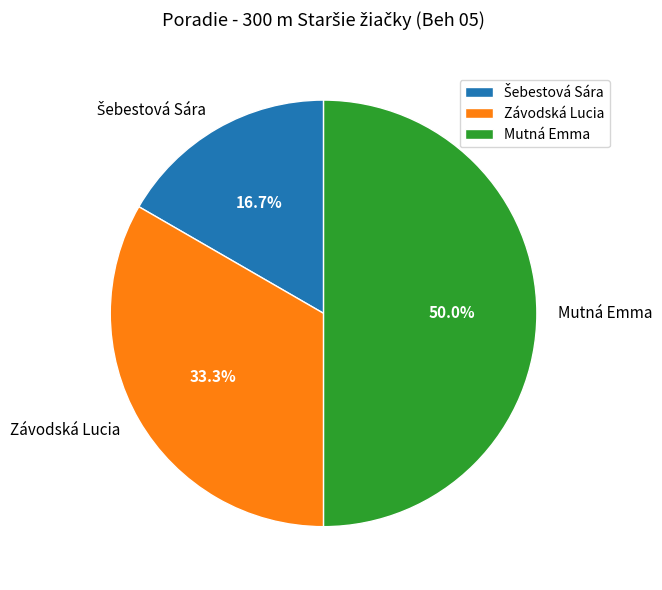

What is the largest slice in the pie chart?

Mutná Emma